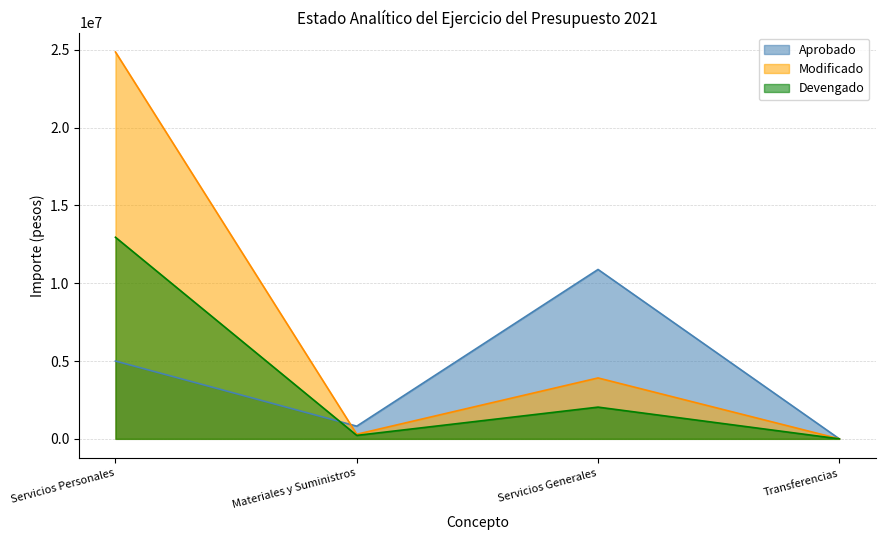

What is the sum of all Aprobado values?

16700322